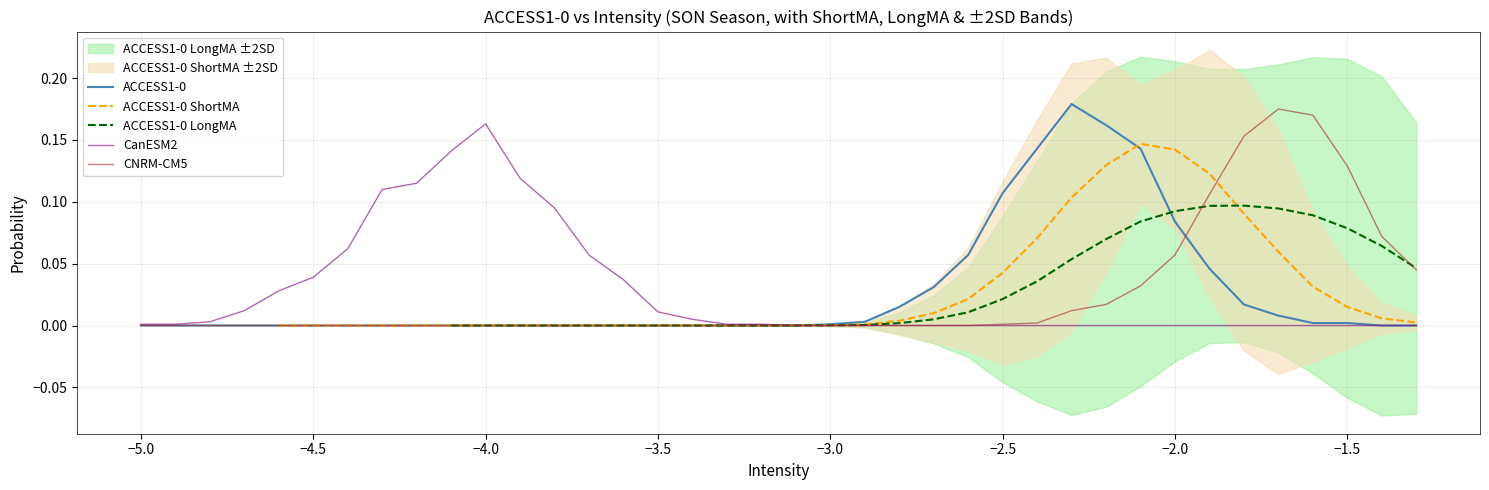

Which series has the largest total across all categories?

CanESM2